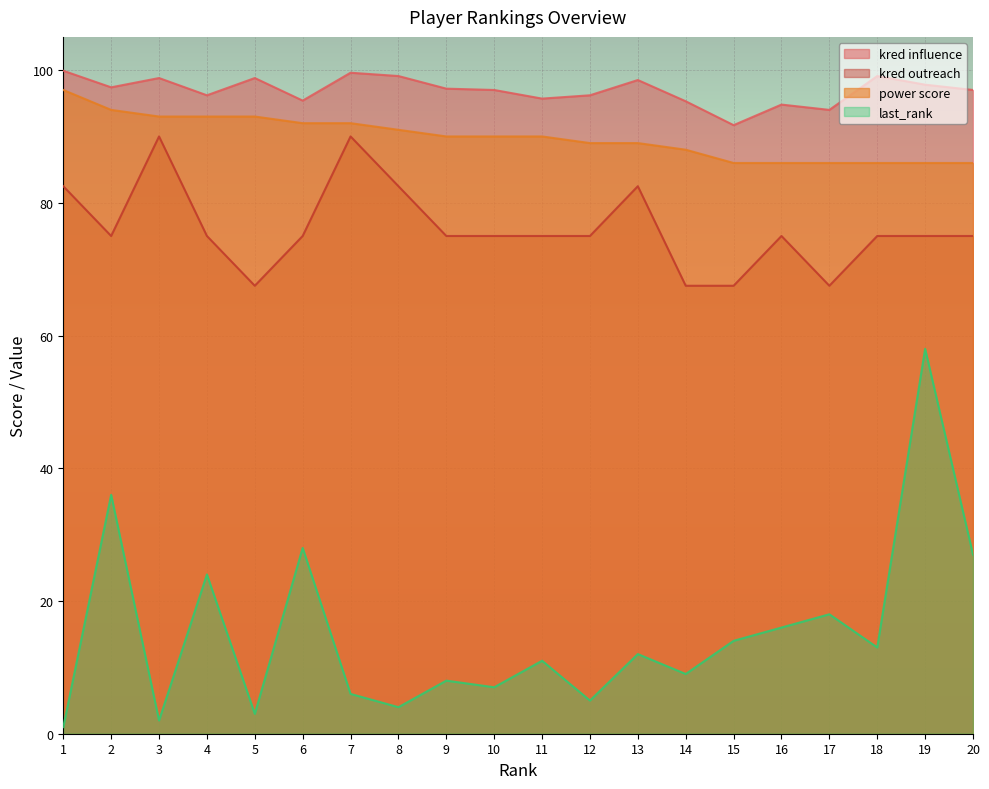

What is the value of the last_rank point at the 5th from the left?

3.0